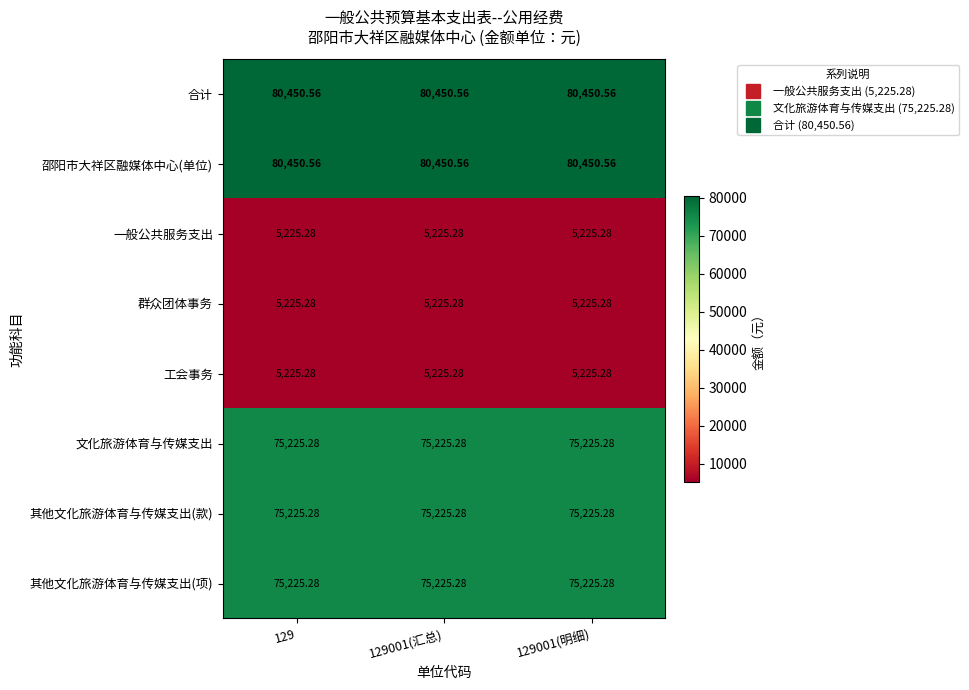

Is the value of 其他文化旅游体育与传媒支出(项) at 129 greater than the value of 一般公共服务支出 at 129001(明细)?

Yes